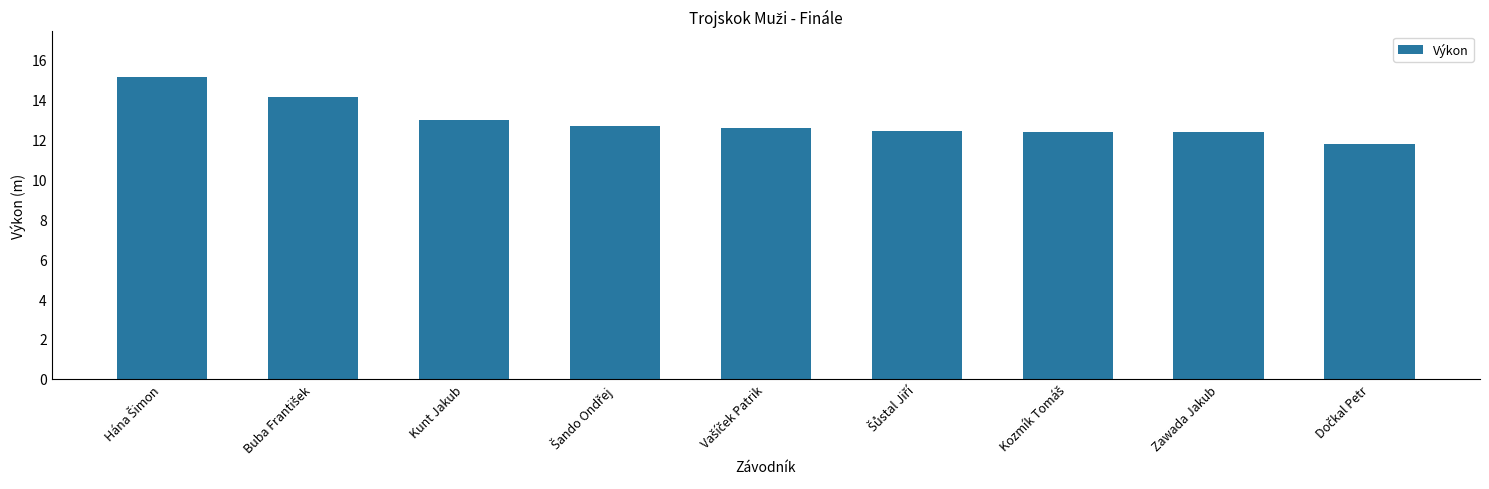

What is the difference between the maximum and second lowest values?

2.8